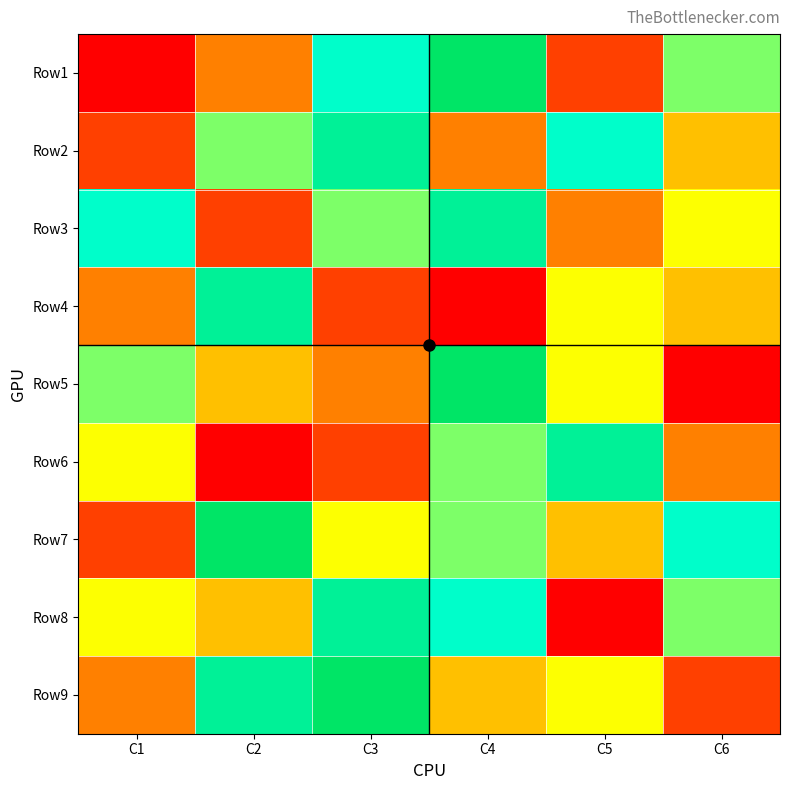

Reading left to right, list all the values displayed in this chart.

Row1: C1=1	C2=3	C3=7	C4=9	C5=2	C6=6
Row2: C1=2	C2=6	C3=8	C4=3	C5=7	C6=4
Row3: C1=7	C2=2	C3=6	C4=8	C5=3	C6=5
Row4: C1=3	C2=8	C3=2	C4=1	C5=5	C6=4
Row5: C1=6	C2=4	C3=3	C4=9	C5=5	C6=1
Row6: C1=5	C2=1	C3=2	C4=6	C5=8	C6=3
Row7: C1=2	C2=9	C3=5	C4=6	C5=4	C6=7
Row8: C1=5	C2=4	C3=8	C4=7	C5=1	C6=6
Row9: C1=3	C2=8	C3=9	C4=4	C5=5	C6=2